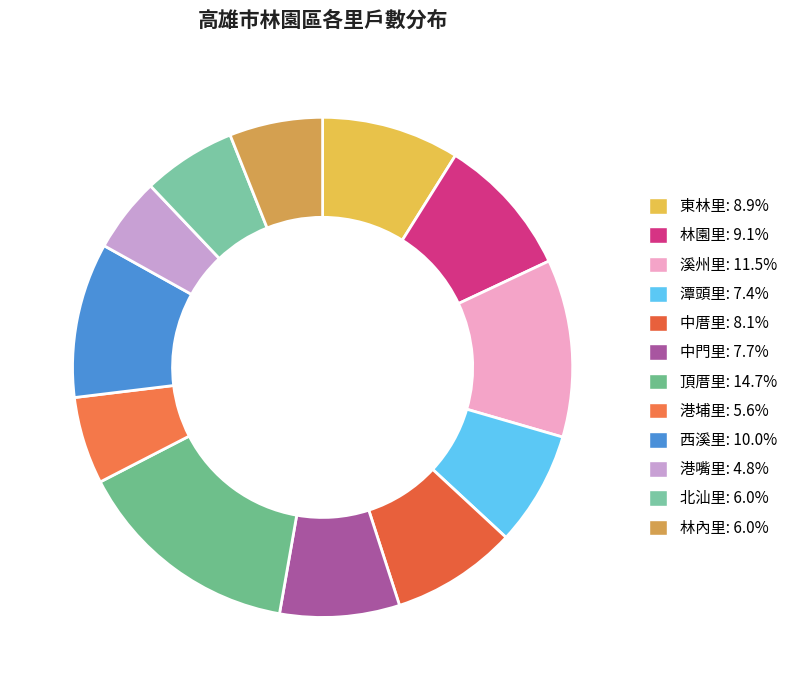

The 中厝里 slice represents 8% of the pie. True or false?

True